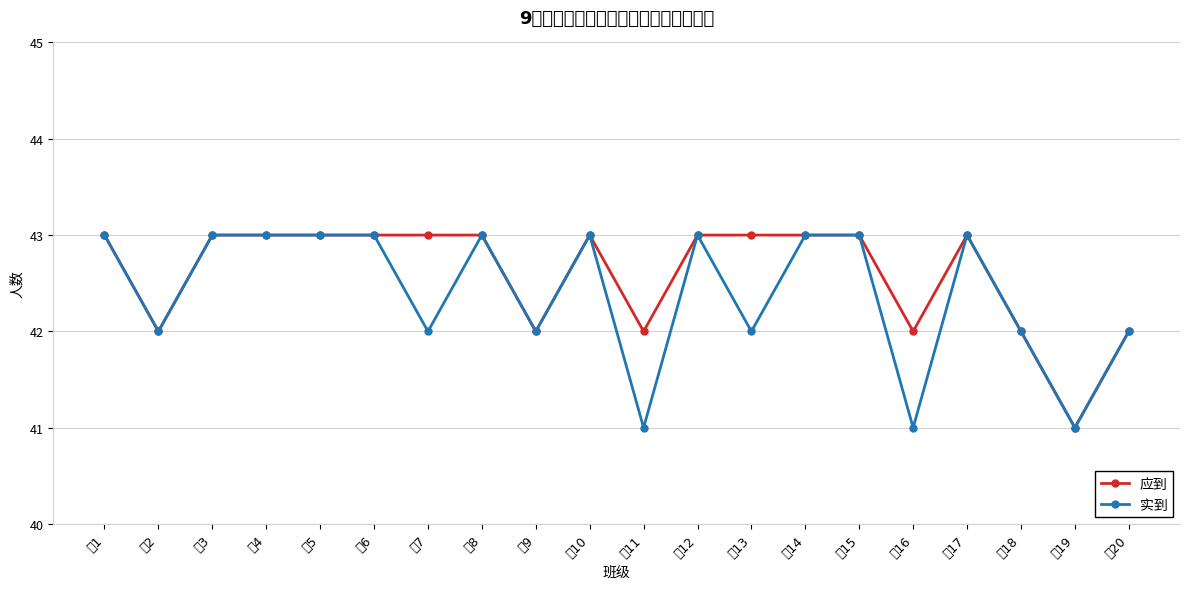

What is the value of the 实到 point at the 15th from the left?

43